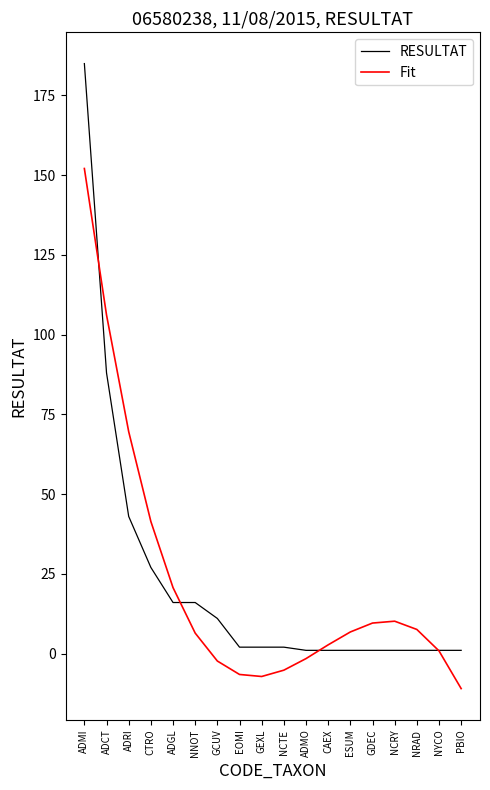

Which category has the highest value across all series?

ADMI